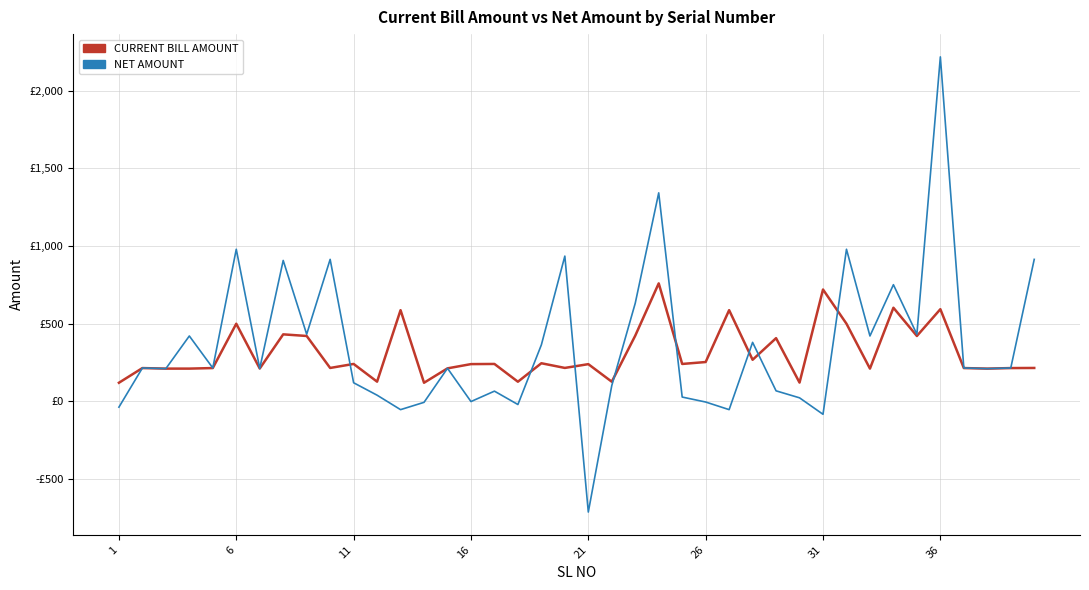

Is this an area chart (filled region under the line)?

No